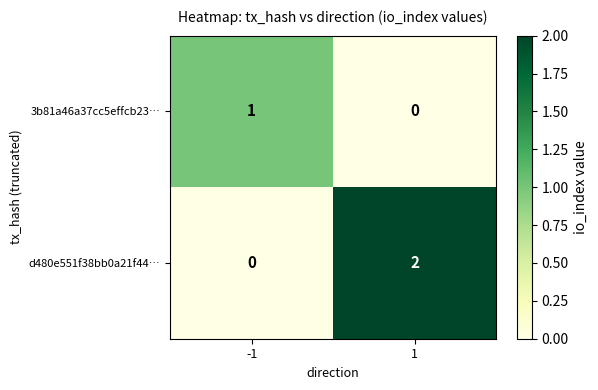

Which series has the widest spread of values?

d480e551f38bb0a21f44…